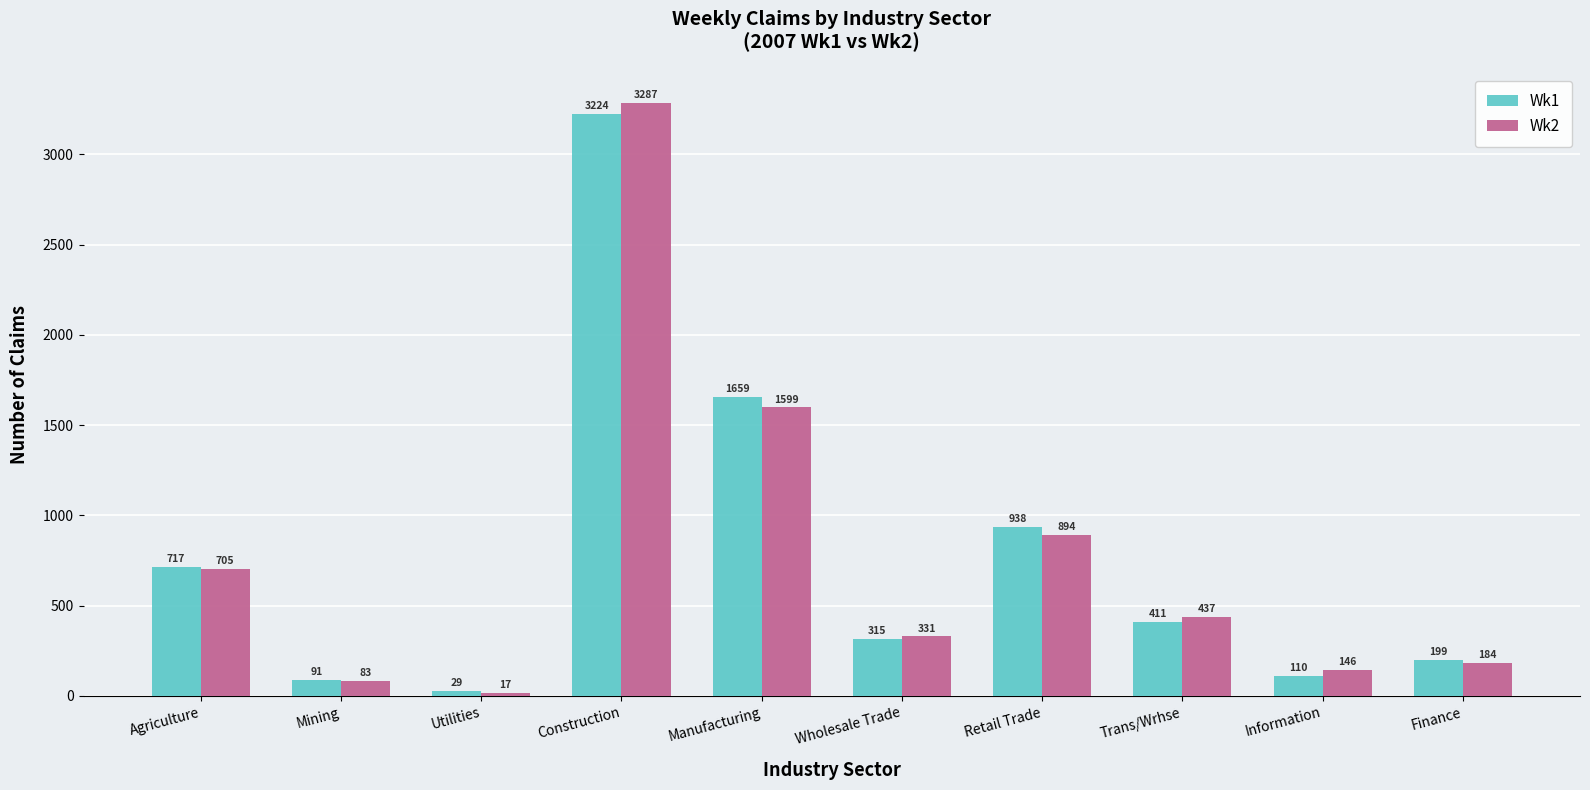

Reading right to left, transcribe all the data shown in this chart.

Wk1: 199	110	411	938	315	1659	3224	29	91	717
Wk2: 184	146	437	894	331	1599	3287	17	83	705